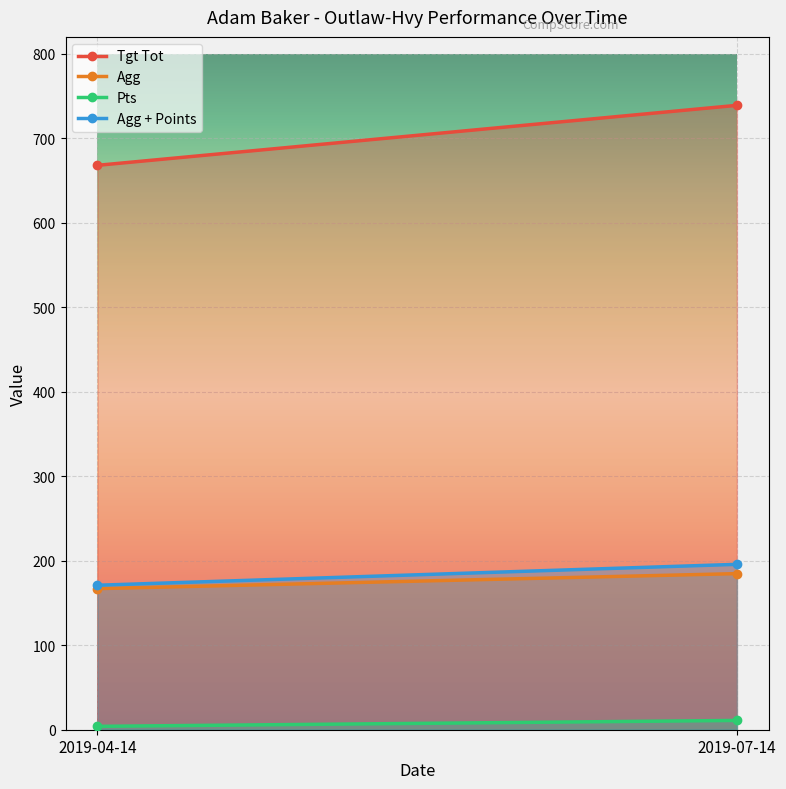

Which series has the widest spread of values?

Tgt Tot